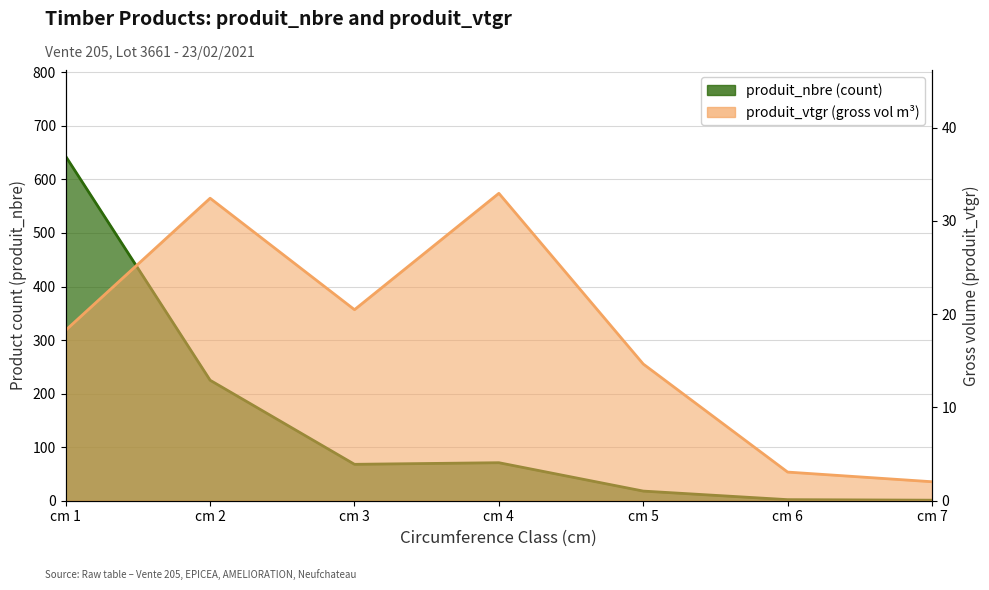

How many lines are shown in the chart?

2